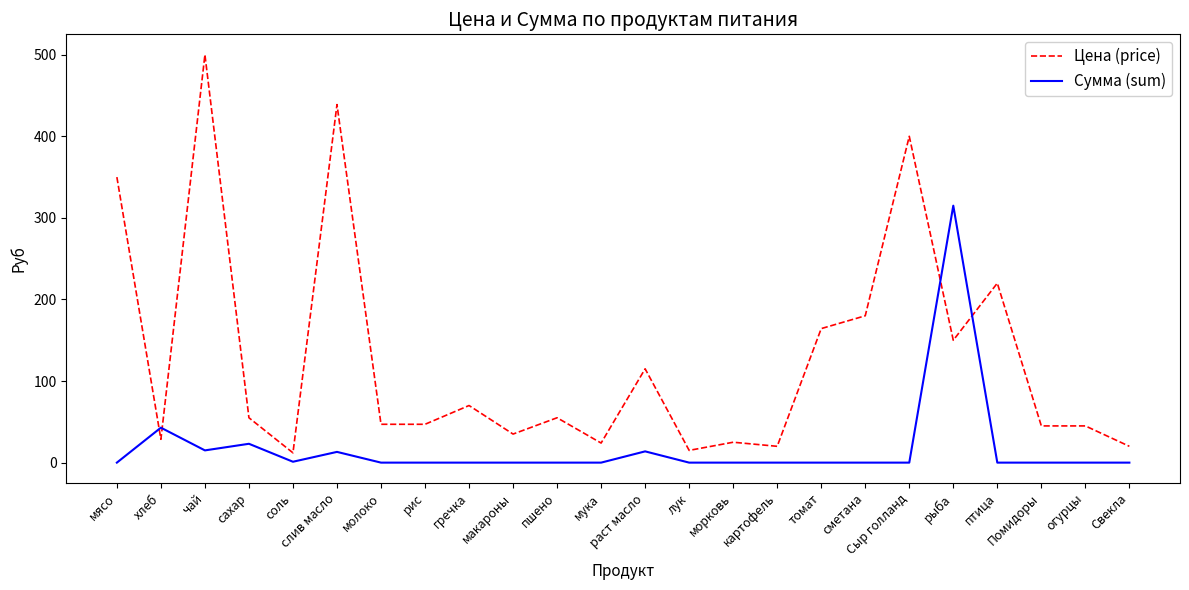

List the series in order of their peak value, lowest first.

Сумма (sum), Цена (price)